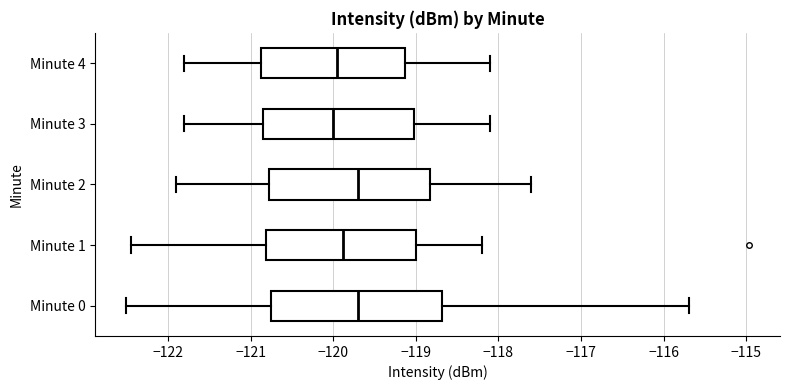

Where does the right whisker of the box for Minute 1 end on the x-axis? The values are not printed on the chart, so give them approximately, as read against the axis.

-118.2